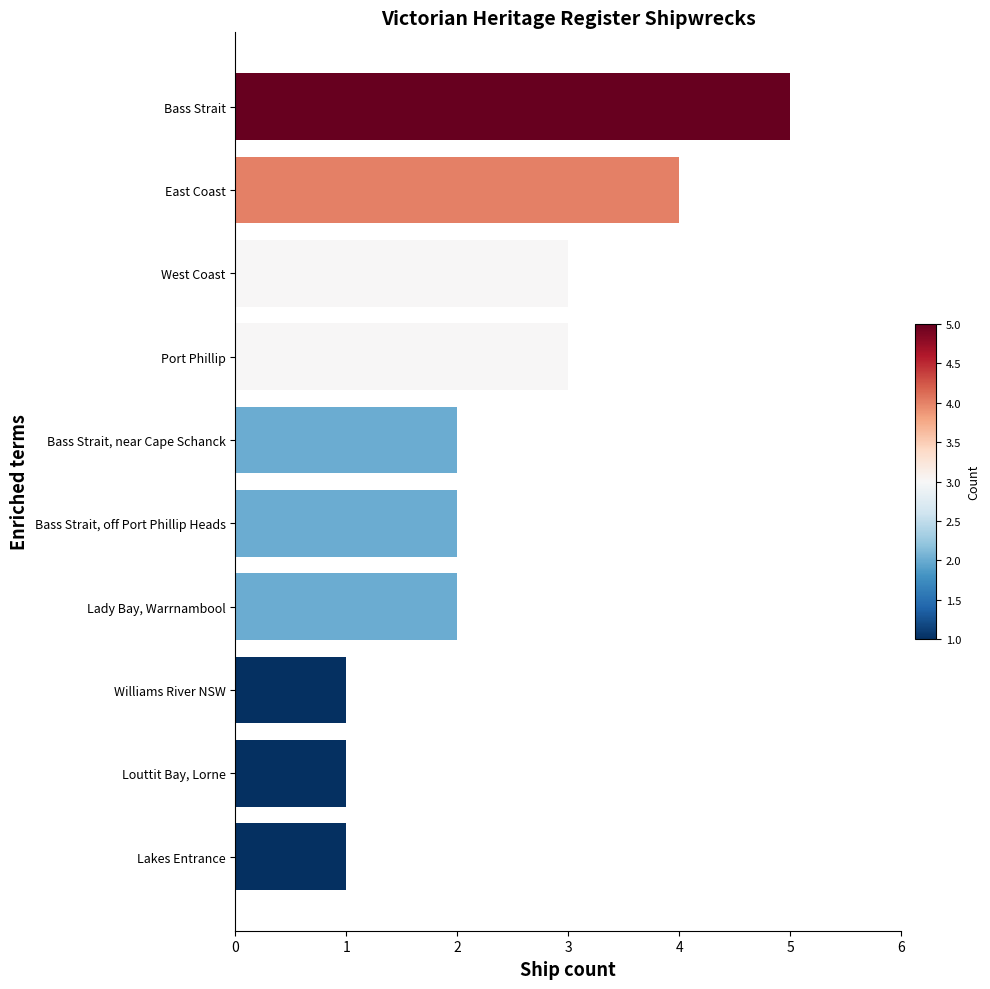

Which category has the highest value across all series?

Bass Strait